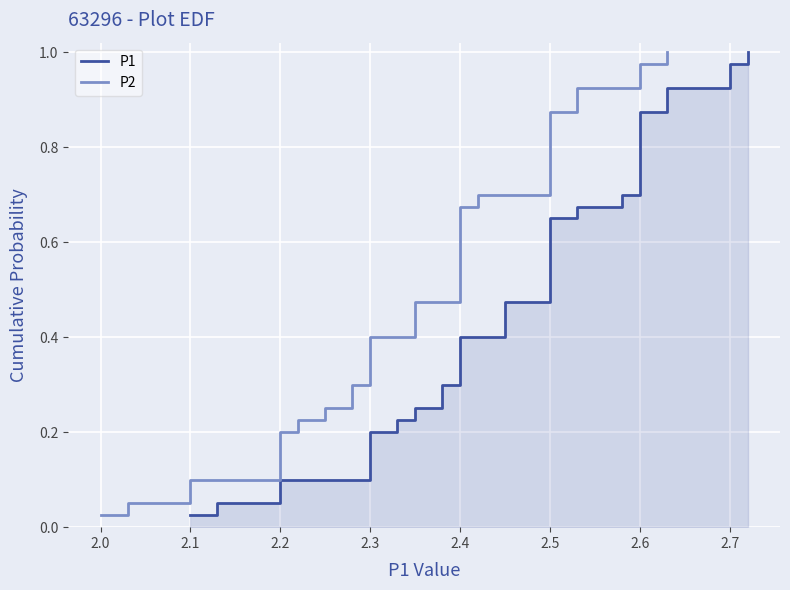

The P1 series shows 0.8 at 2.5. True or false?

False